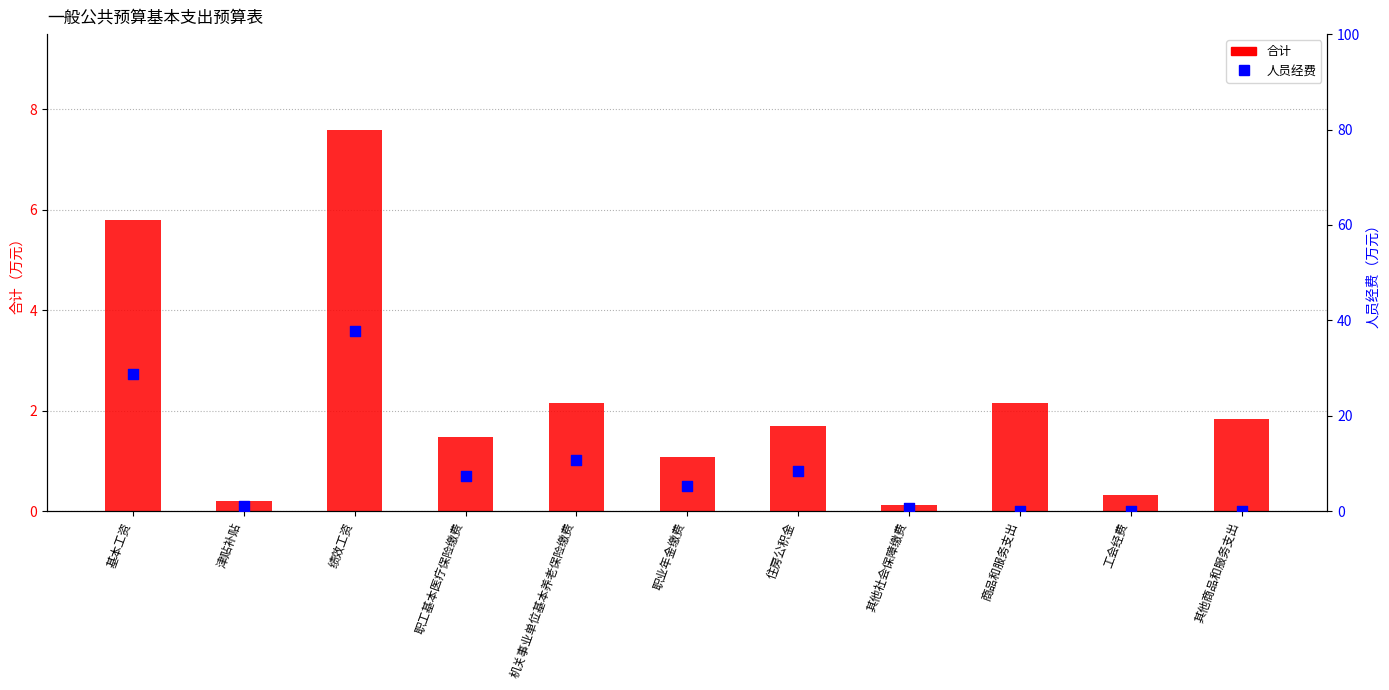

What are all the series names shown in the legend?

合计, 人员经费